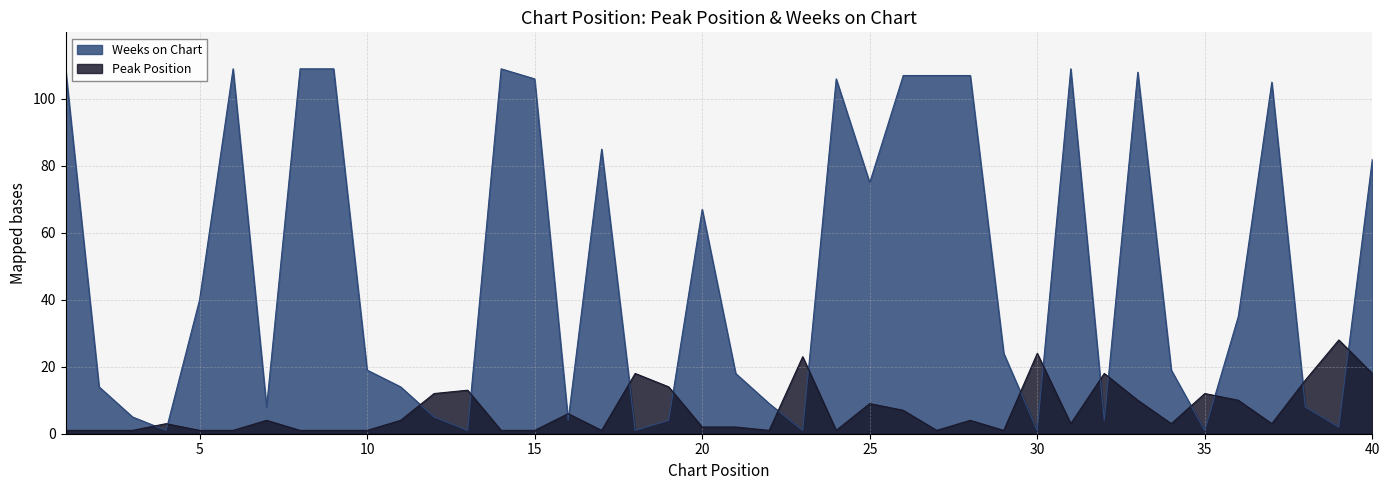

What is the total value across all series at 36?

45